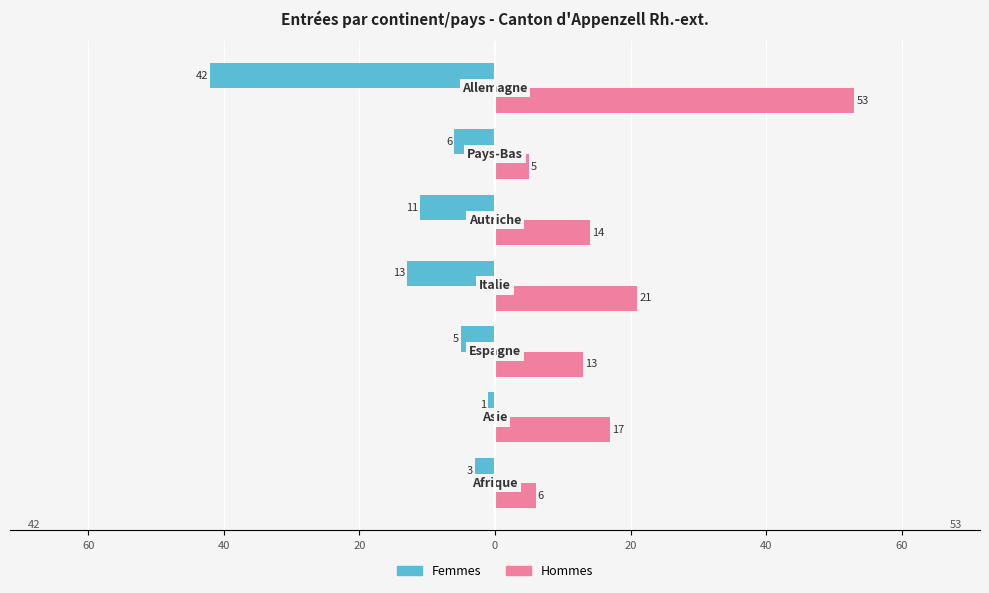

Reading left to right, extract all data points from this chart.

Femmes: -3	-1	-5	-13	-11	-6	-42
Hommes: 6	17	13	21	14	5	53